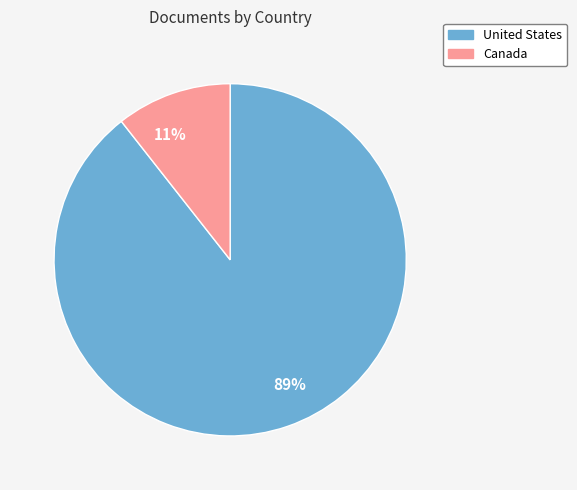

Which has a higher value, Canada or United States?

United States